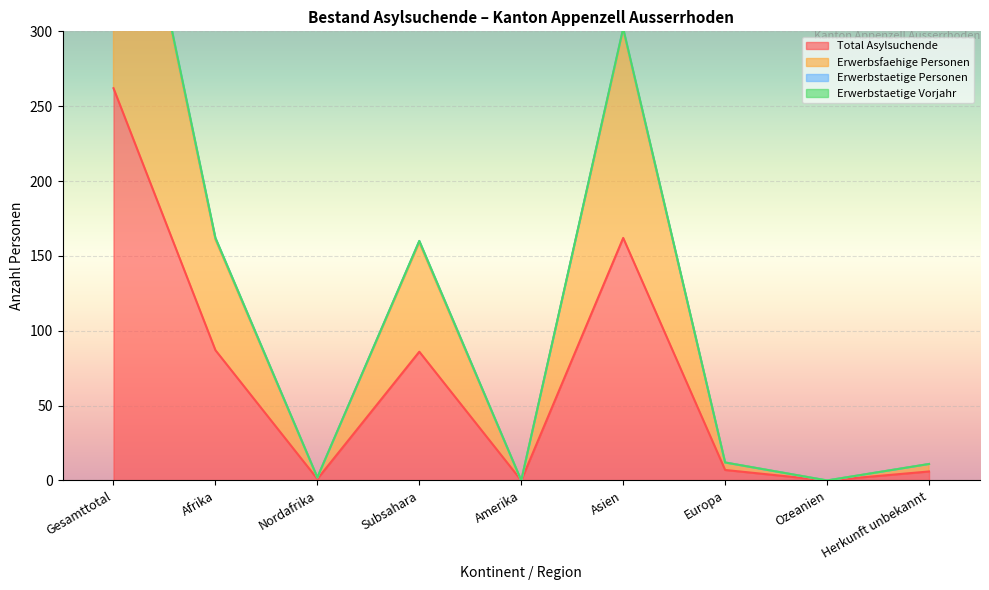

True or false: Total Asylsuchende has a value of 266 at Asien.

False